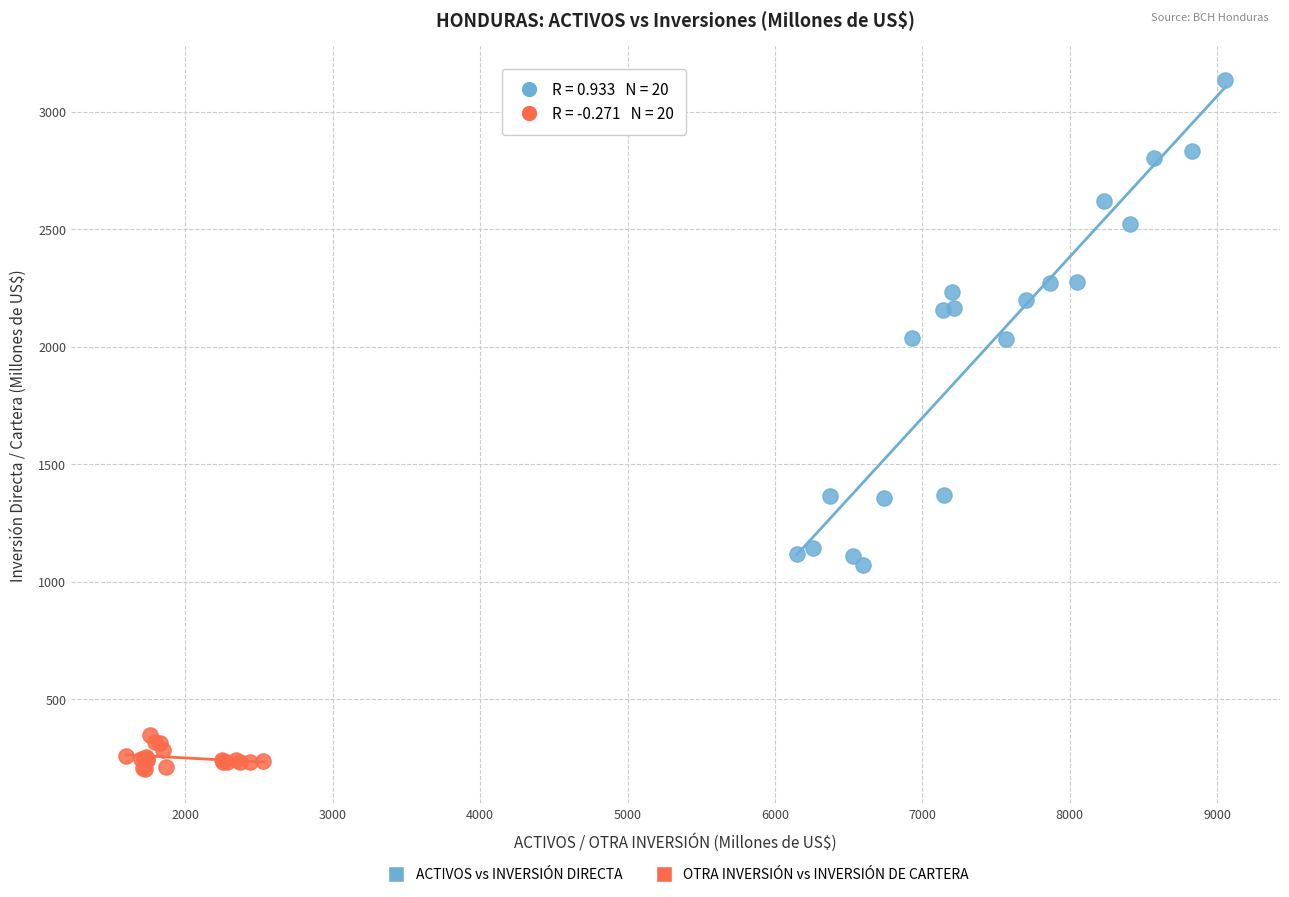

What are all the series names shown in the legend?

ACTIVOS vs INVERSIÓN DIRECTA, OTRA INVERSIÓN vs INVERSIÓN DE CARTERA